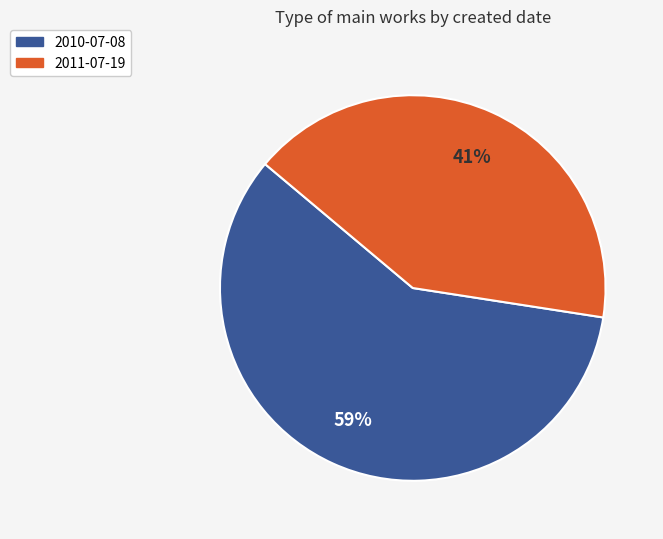

To the nearest percent, what is the average slice percentage?

50%